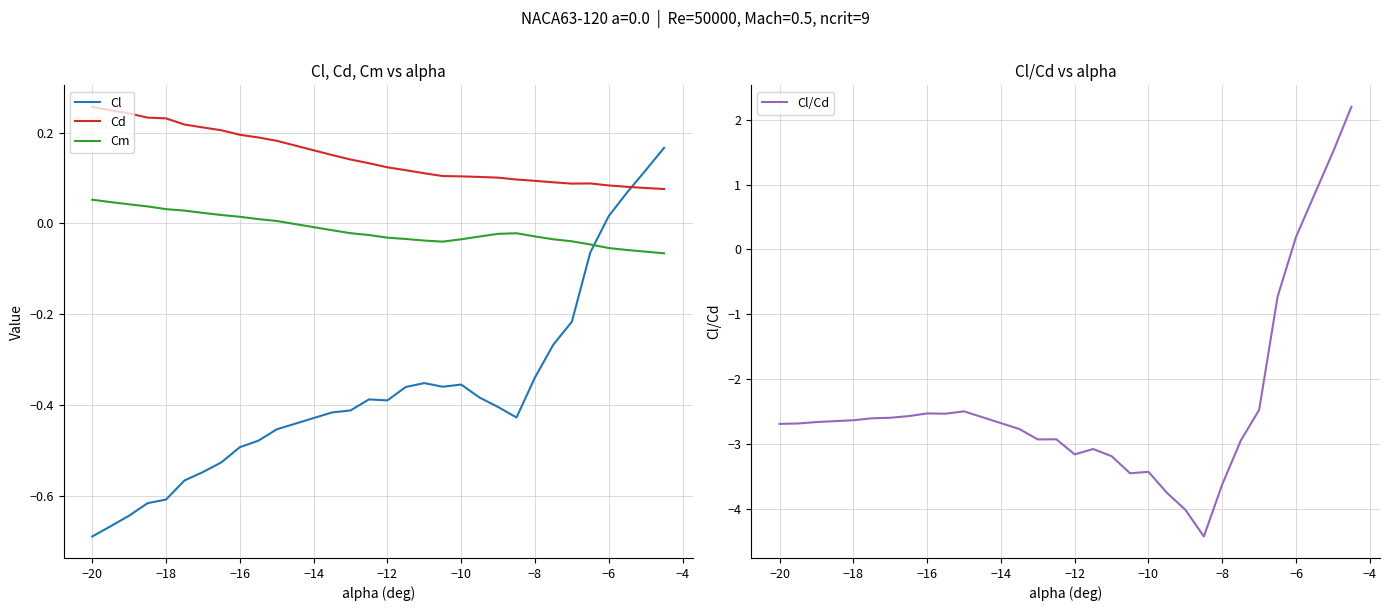

True or false: Cm and Cd cross at least once.

False